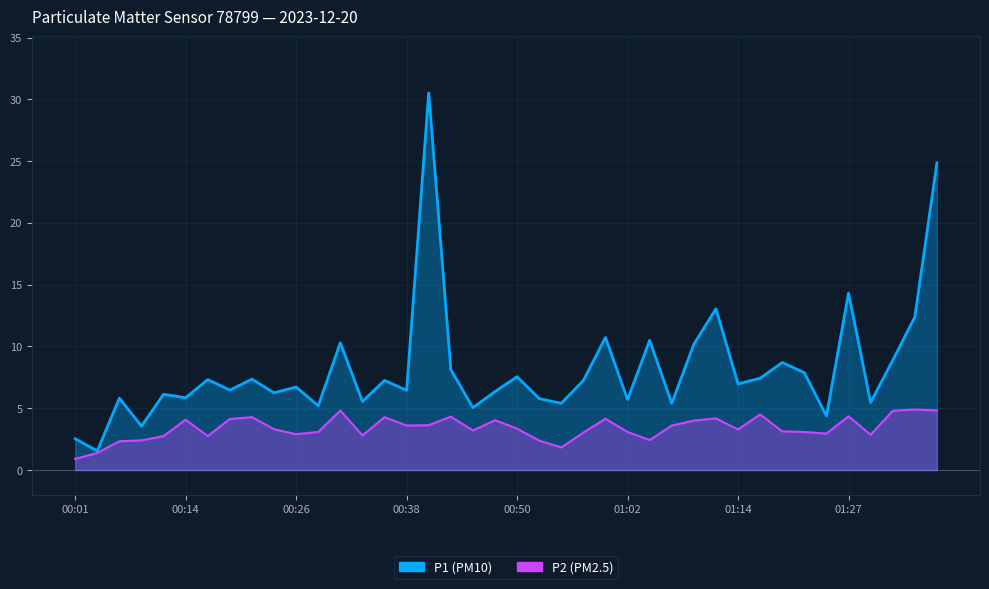

The P2 series shows 1.4 at 00:04. True or false?

True